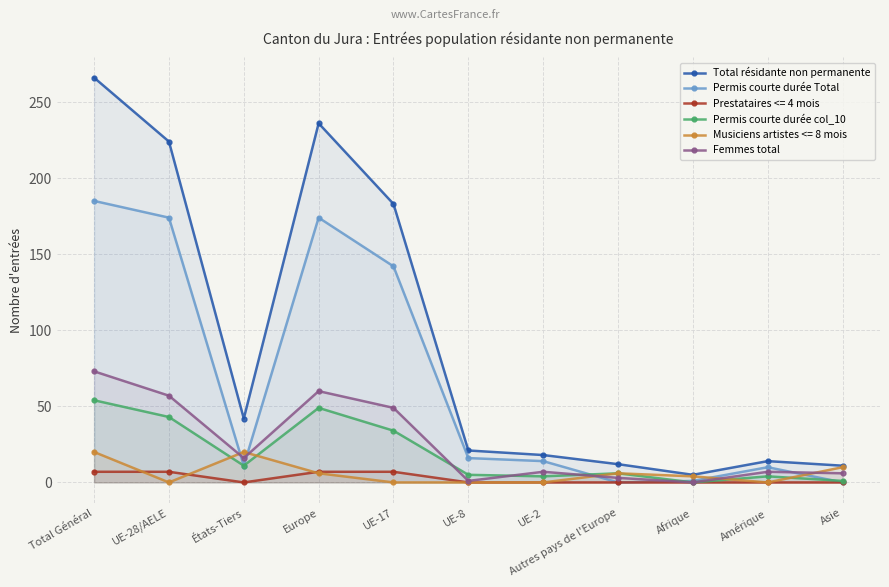

At which label does Permis courte durée col_10 first exceed 6?

Total Général